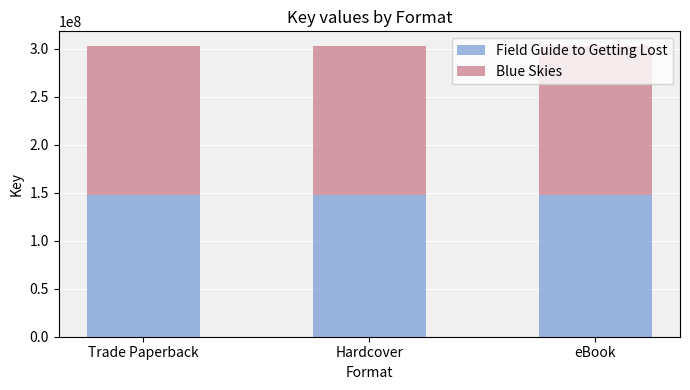

What is the lowest value of the Field Guide to Getting Lost series?

147821226